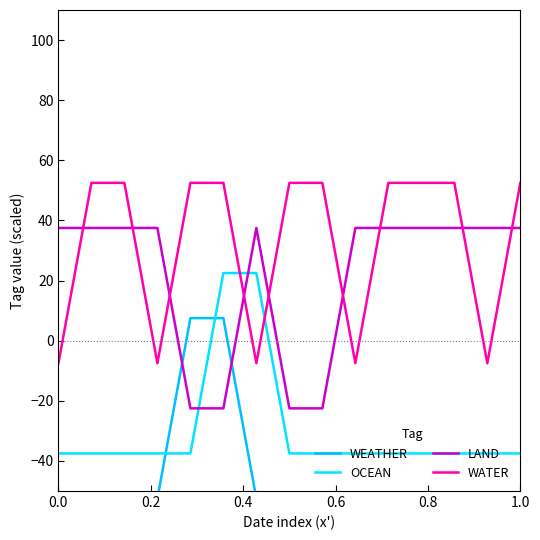

How many intersections are there between WATER and OCEAN?

2